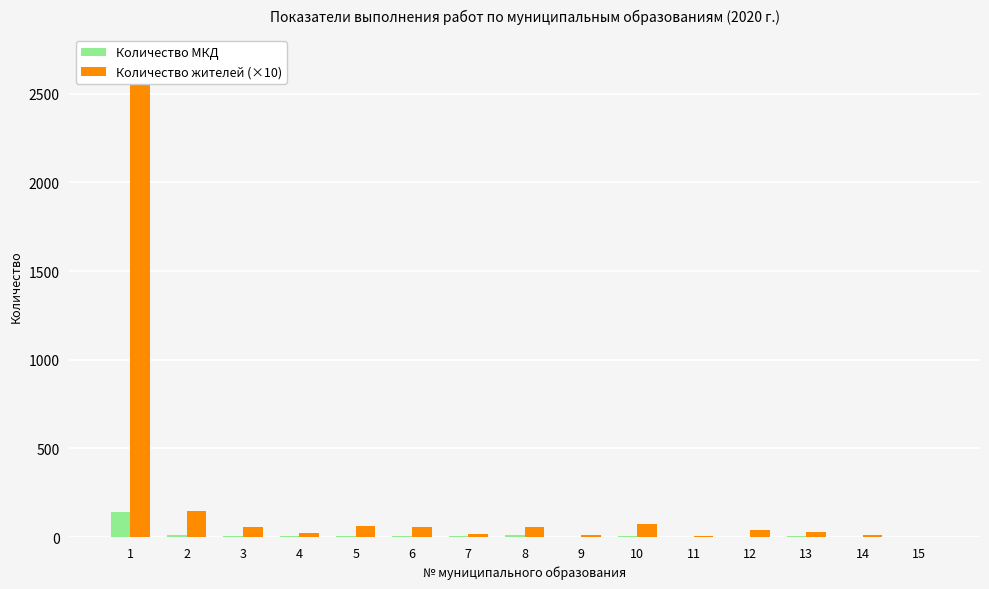

List the series in order of their peak value, lowest first.

Количество МКД, Количество жителей (×10)